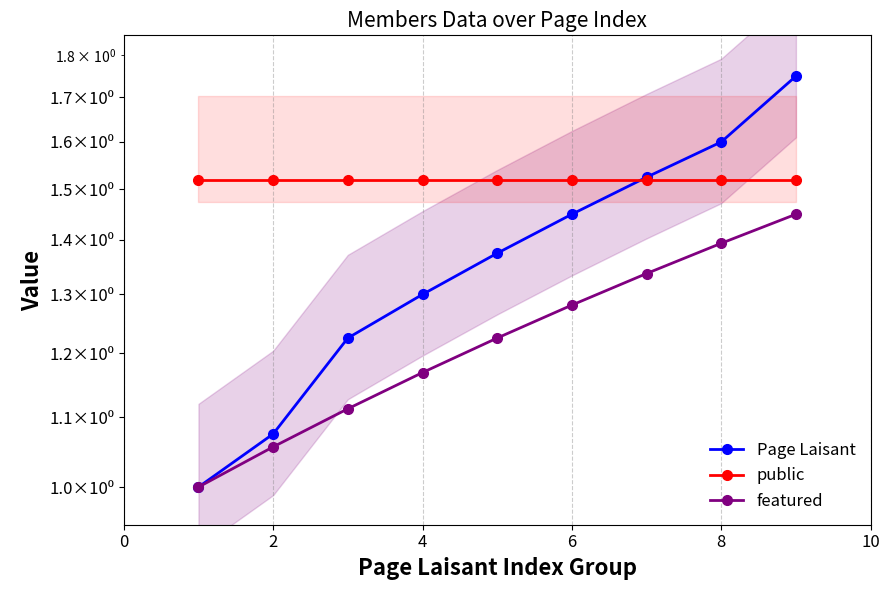

What is the minimum value shown in the chart?

1.0